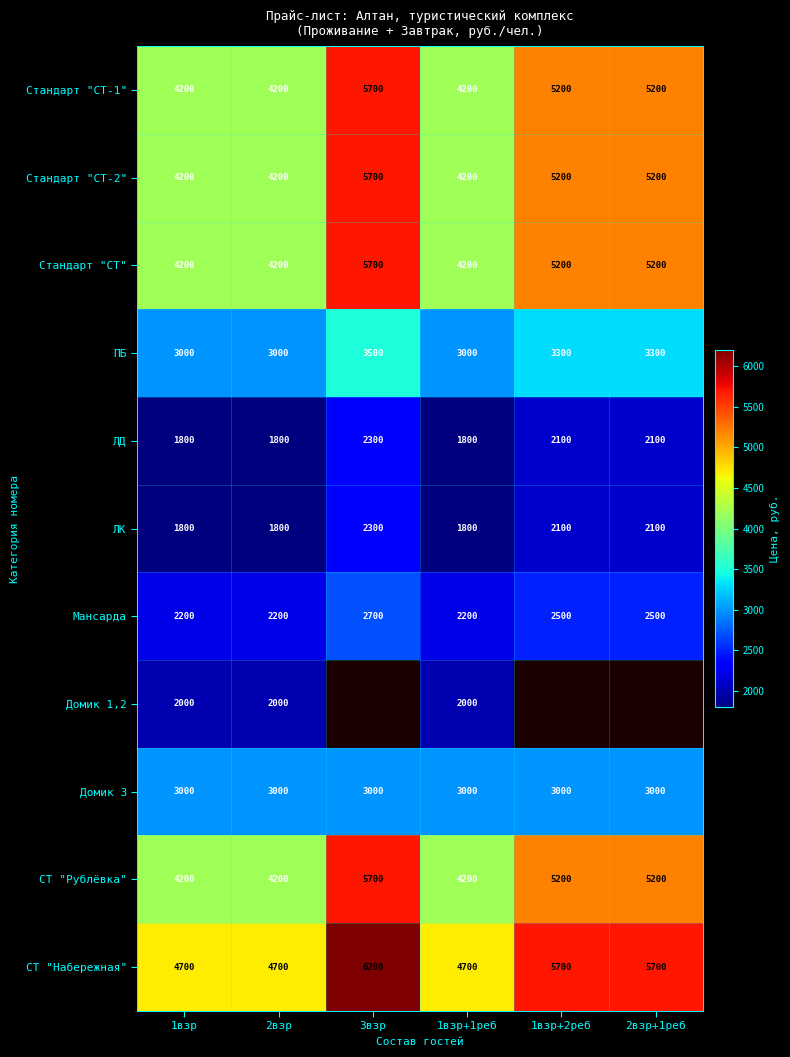

What is the sum of all ЛК values?

11900